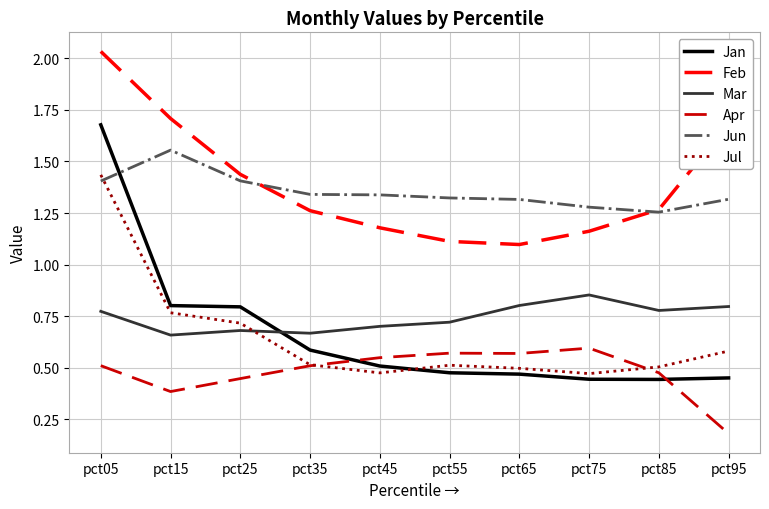

Between pct05 and pct25, which series saw the biggest shift?

Jan